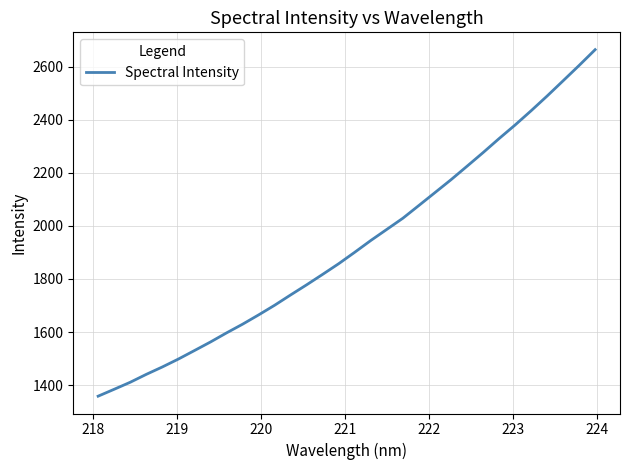

What is the difference between the maximum and minimum values?

1305.7